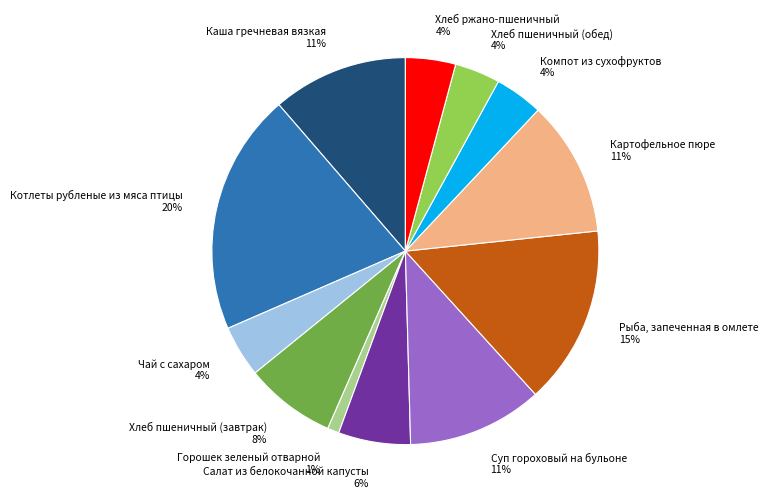

To the nearest percent, what is the combined percentage of Хлеб пшеничный (обед) and Каша гречневая вязкая?

15%